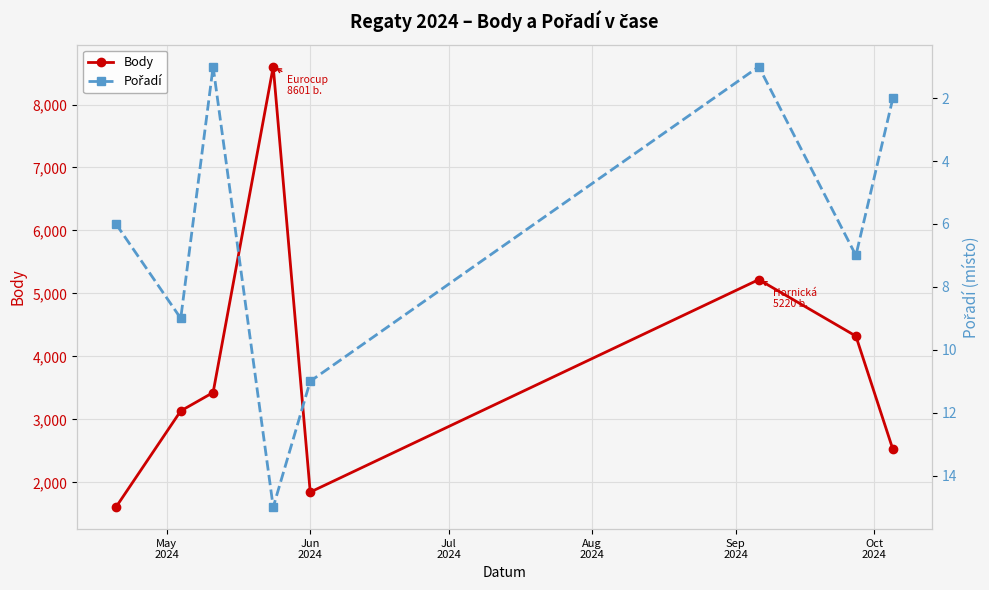

In Body, how many points are lower than both neighbors (excluding endpoints)?

1